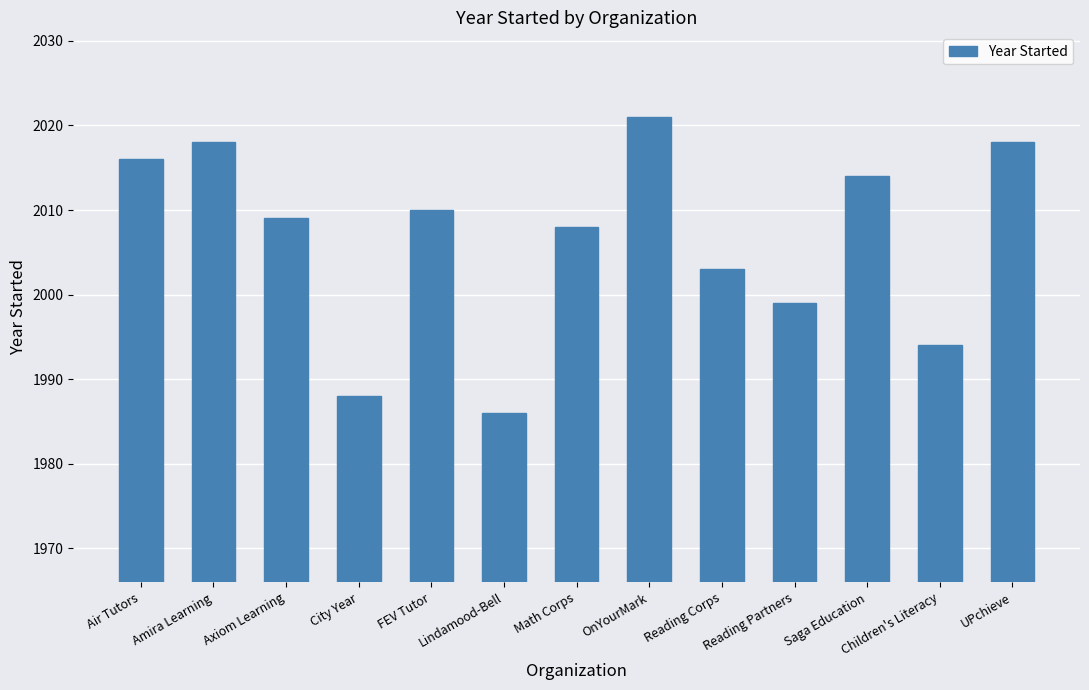

Is it true that the value at Saga Education is 2014?

True